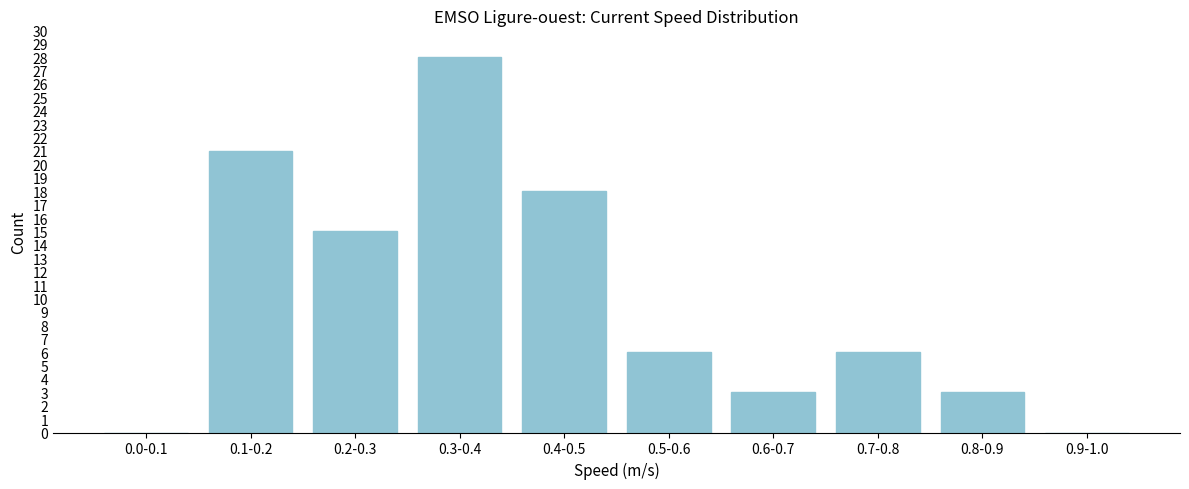

Reading left to right, transcribe all the data shown in this chart.

0.0-0.1=0	0.1-0.2=21	0.2-0.3=15	0.3-0.4=28	0.4-0.5=18	0.5-0.6=6	0.6-0.7=3	0.7-0.8=6	0.8-0.9=3	0.9-1.0=0